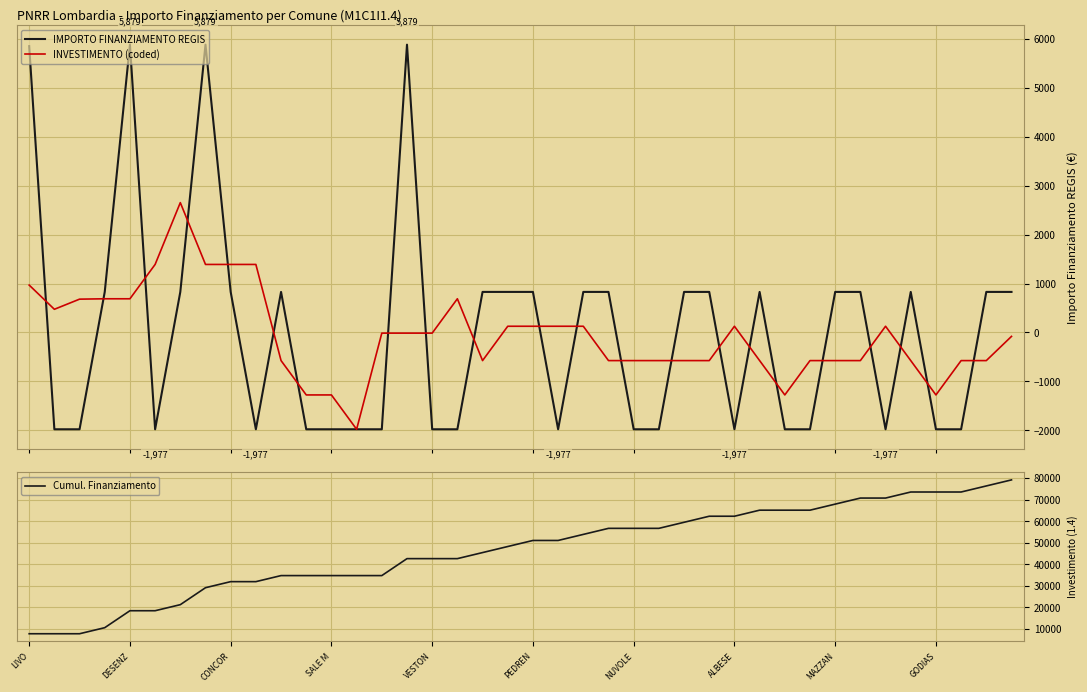

How many intersections are there between IMPORTO FINANZIAMENTO REGIS and INVESTIMENTO (coded)?

22